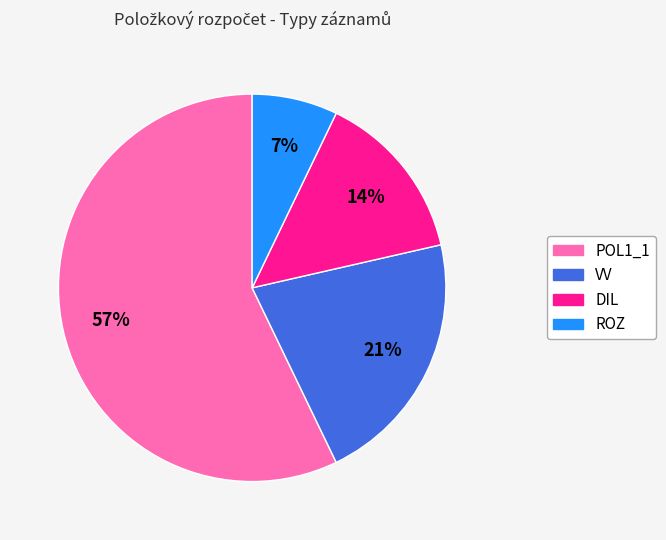

What is the smallest slice in the pie chart?

ROZ